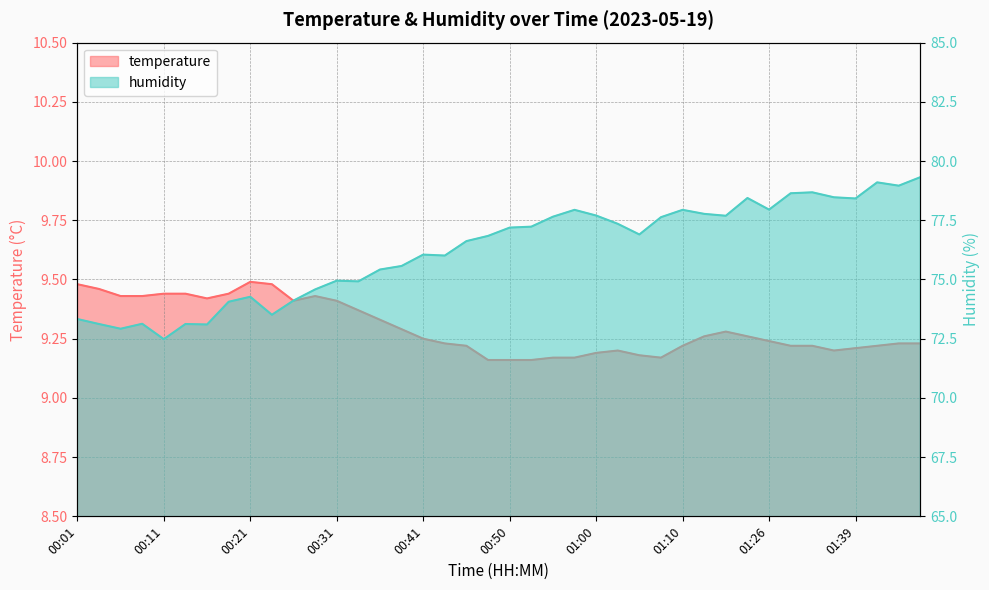

Between 00:41 and 01:05, which series saw the biggest shift?

humidity